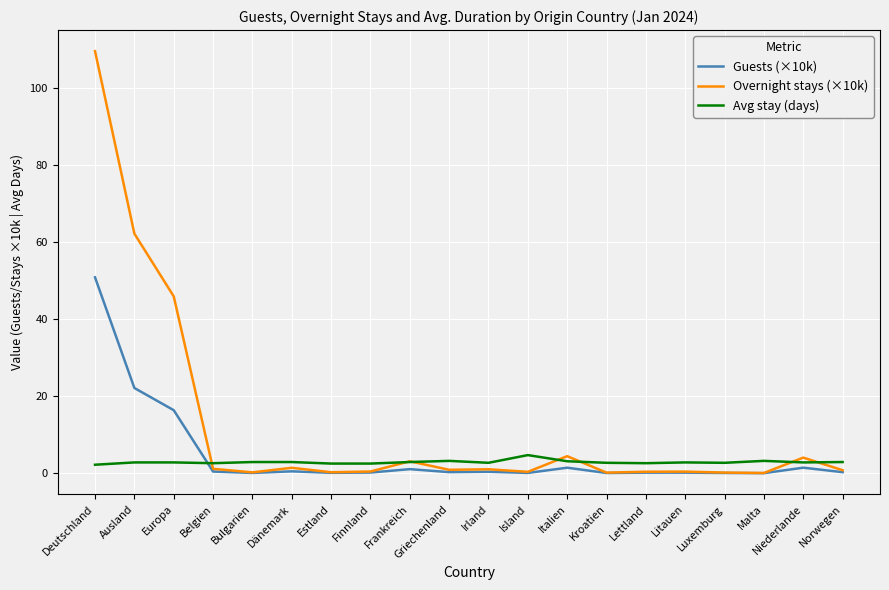

Which category has the highest value in the Overnight stays (×10k) series?

Deutschland